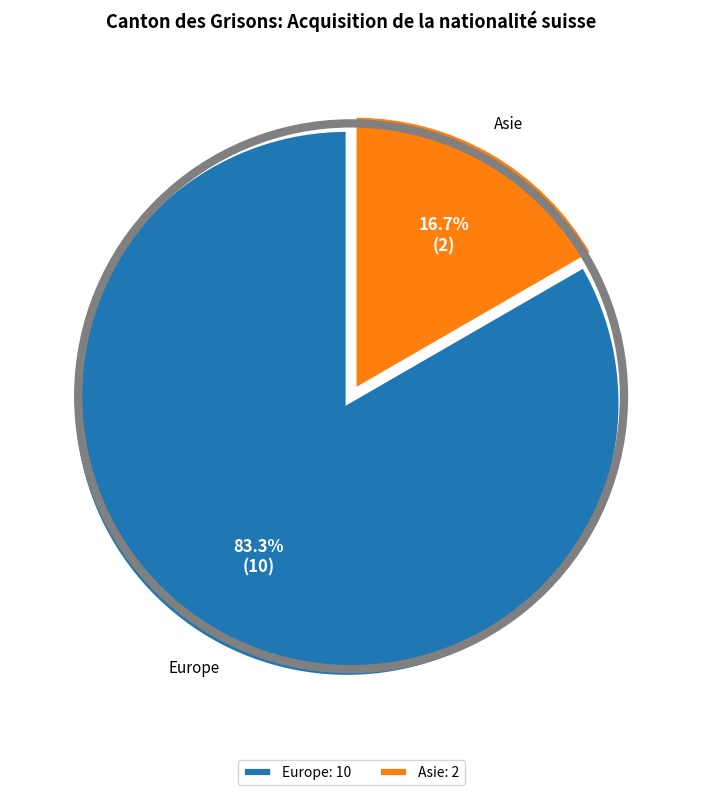

How many segments does this pie chart have?

2